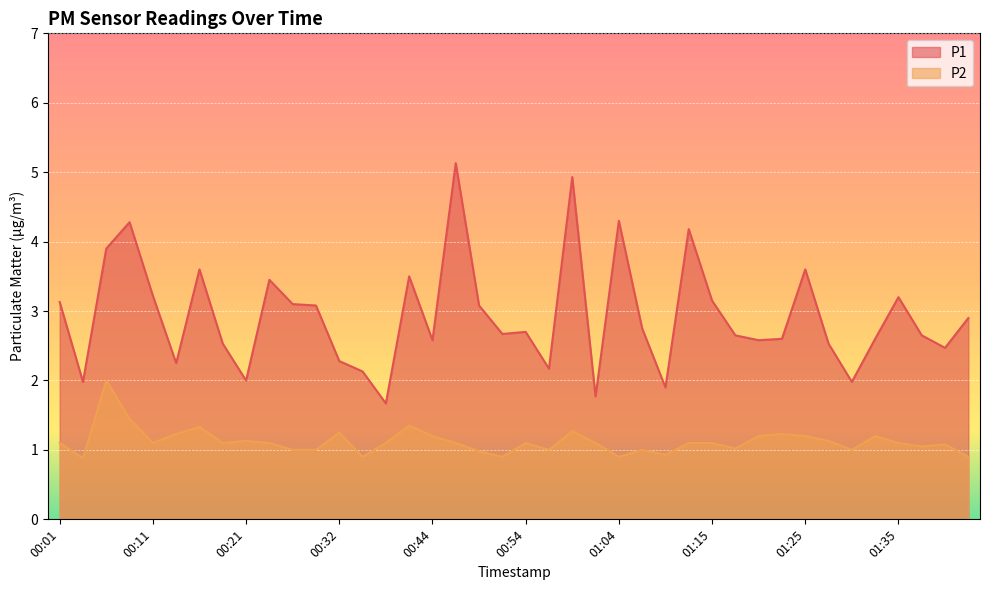

How many values in the P2 series exceed 1?

28